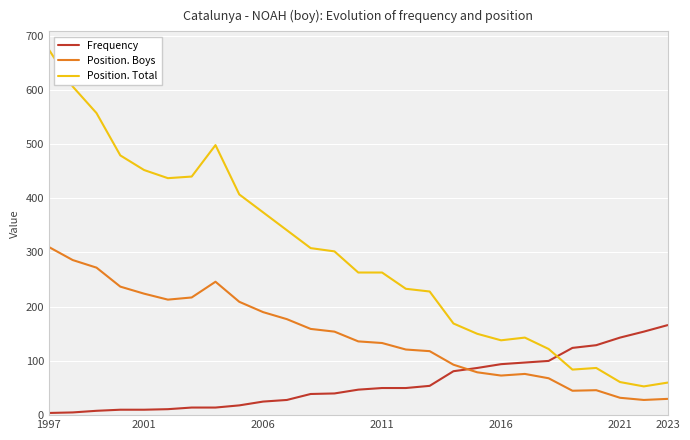

How many series are shown in this chart?

3